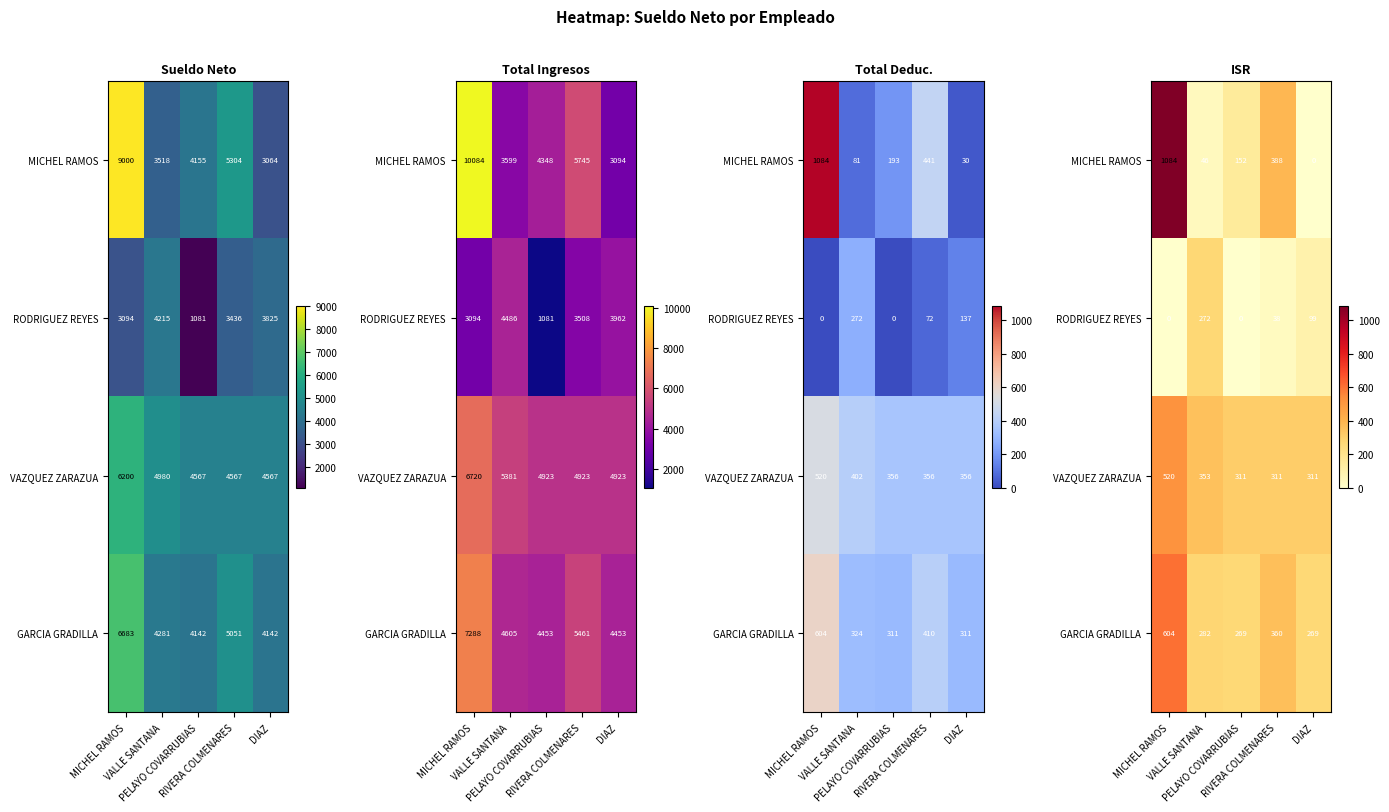

At which category is the sum across all series the highest?

MICHEL RAMOS